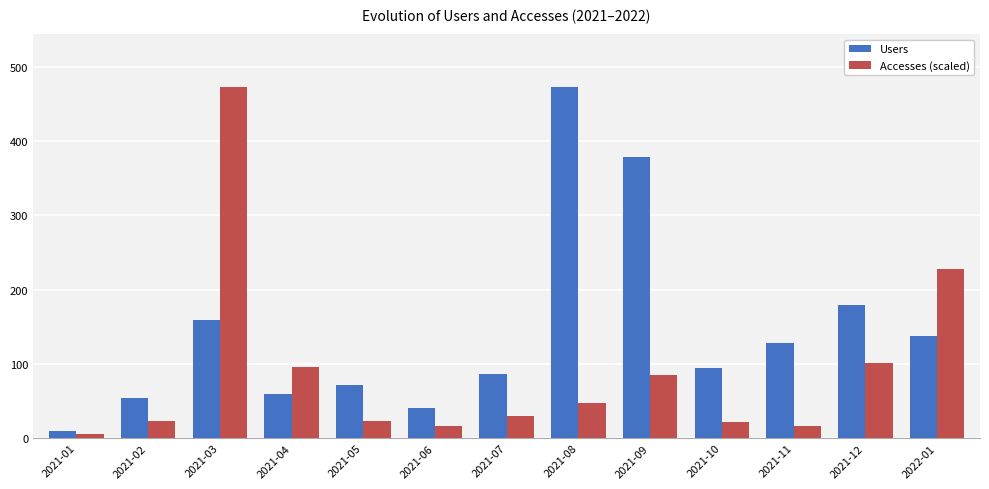

What is the label of the 8th bar from the right?

2021-06